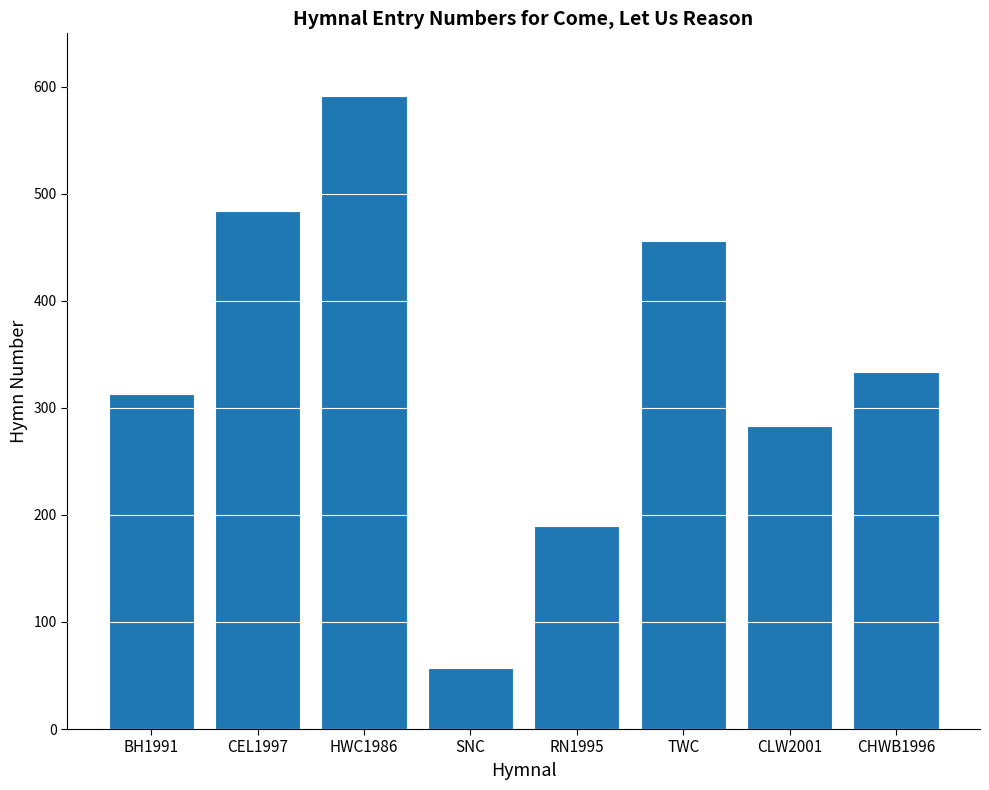

Reading left to right, list all the values displayed in this chart.

313	484	591	57	190	456	283	334